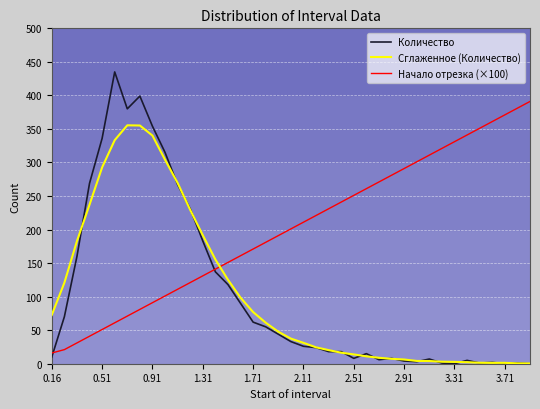

True or false: Количество and Начало отрезка (×100) cross at least once.

True